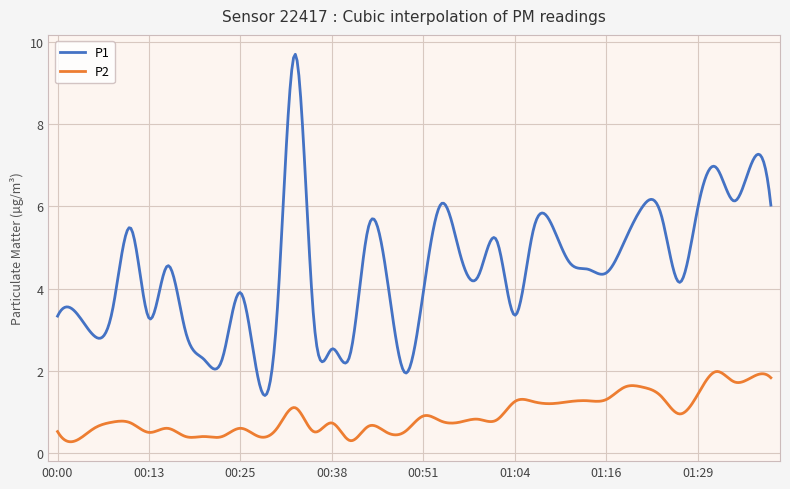

List the series in order of their overall mean, highest first.

P1, P2